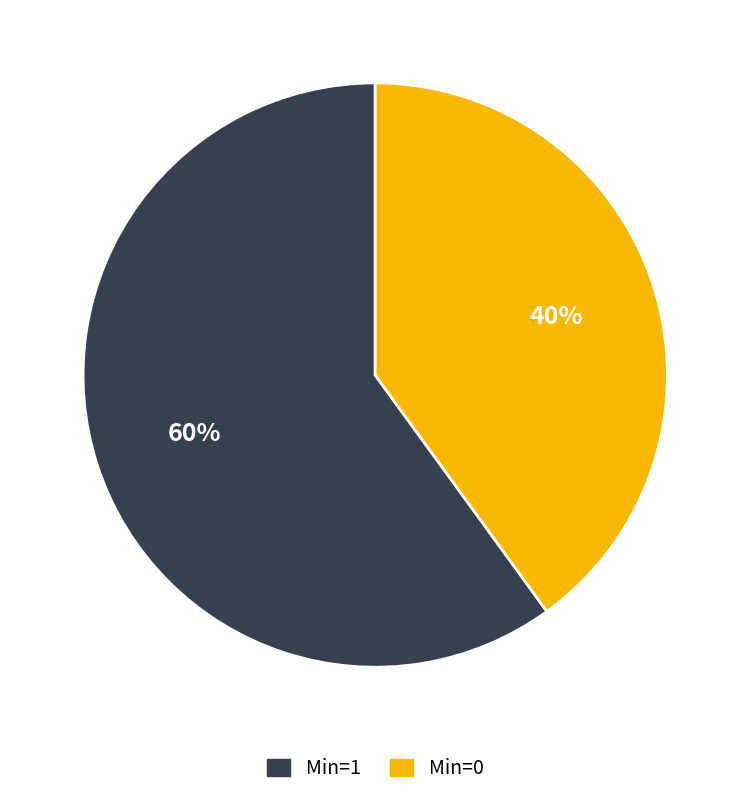

Is there any slice that represents more than half of the pie?

Yes